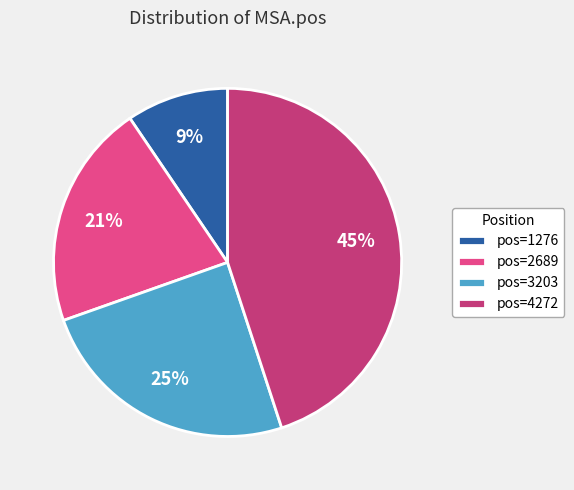

To the nearest percent, what portion does pos=3203 represent?

25%